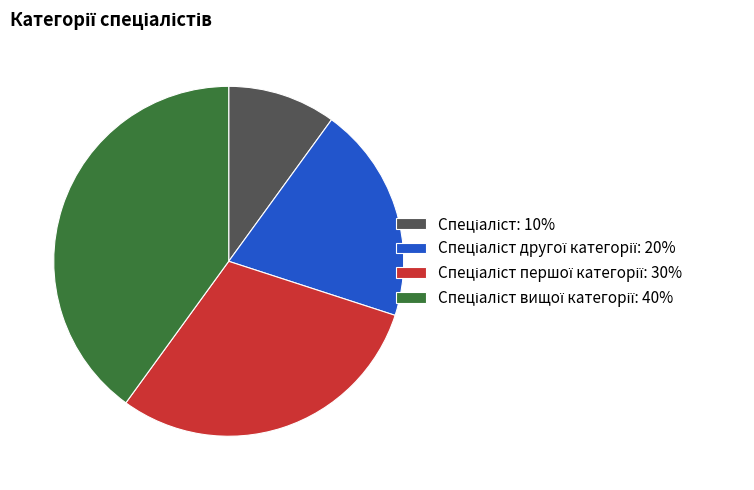

Does any single category account for the majority?

No